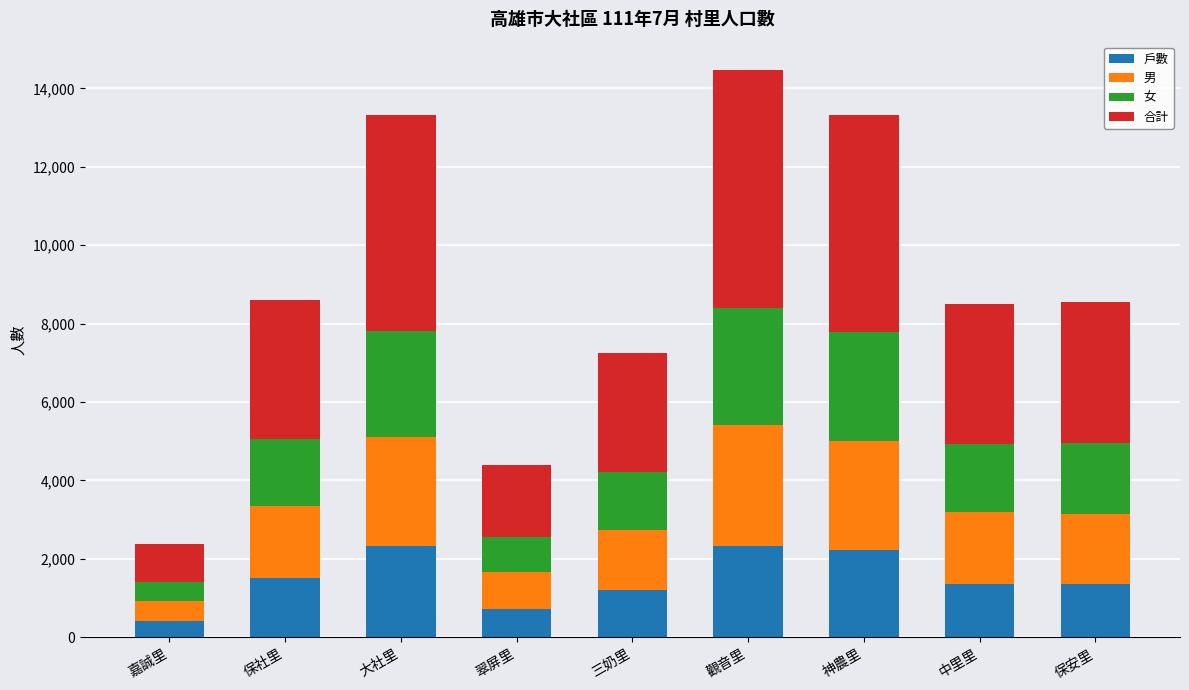

Is it true that 戶數 equals 1357 at 保安里?

True